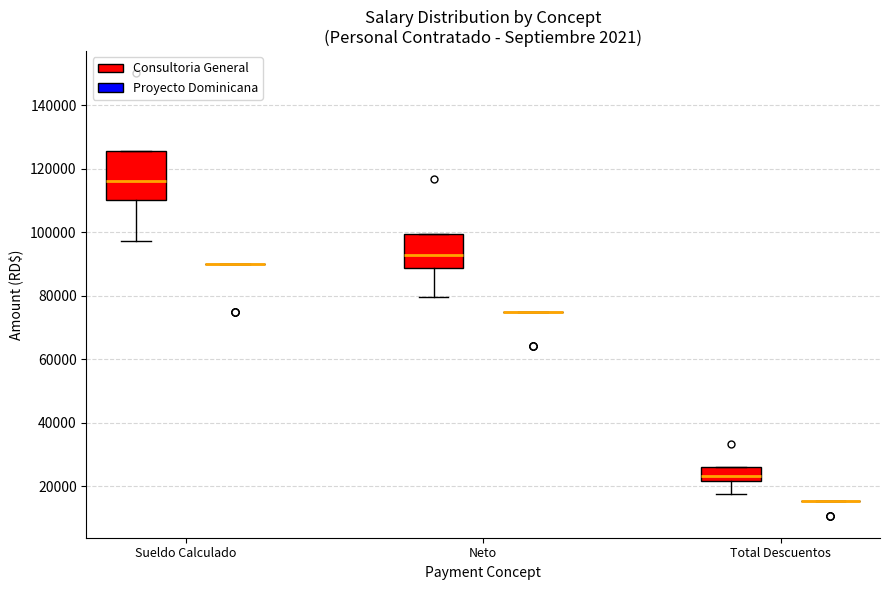

Reading left to right, transcribe this box plot: for each box, give where its median line is, the range the box spans, and where its two whiskers end, as read against the y-axis. The values are not printed on the chart, so give them approximately, as read against the axis.

Sueldo Calculado (Consultoria General): median 116000, box 110000 to 126000, whiskers 98000 to 126000
Sueldo Calculado (Proyecto Dominicana): box collapsed to a line at 90000, whiskers 90000 to 90000
Neto (Consultoria General): median 92000, box 88000 to 100000, whiskers 80000 to 100000
Neto (Proyecto Dominicana): box collapsed to a line at 74000, whiskers 74000 to 74000
Total Descuentos (Consultoria General): median 24000, box 22000 to 26000, whiskers 18000 to 26000
Total Descuentos (Proyecto Dominicana): box collapsed to a line at 16000, whiskers 16000 to 16000